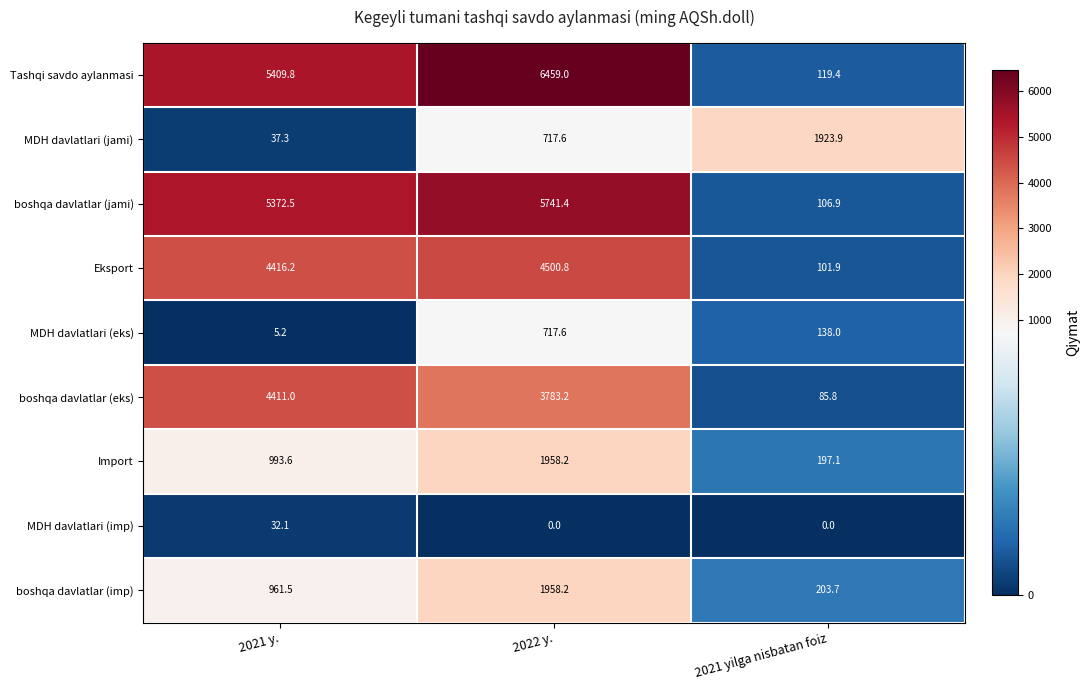

At 2021 y., list the series in order from largest to smallest.

Tashqi savdo aylanmasi, boshqa davlatlar (jami), Eksport, boshqa davlatlar (eks), Import, boshqa davlatlar (imp), MDH davlatlari (jami), MDH davlatlari (imp), MDH davlatlari (eks)